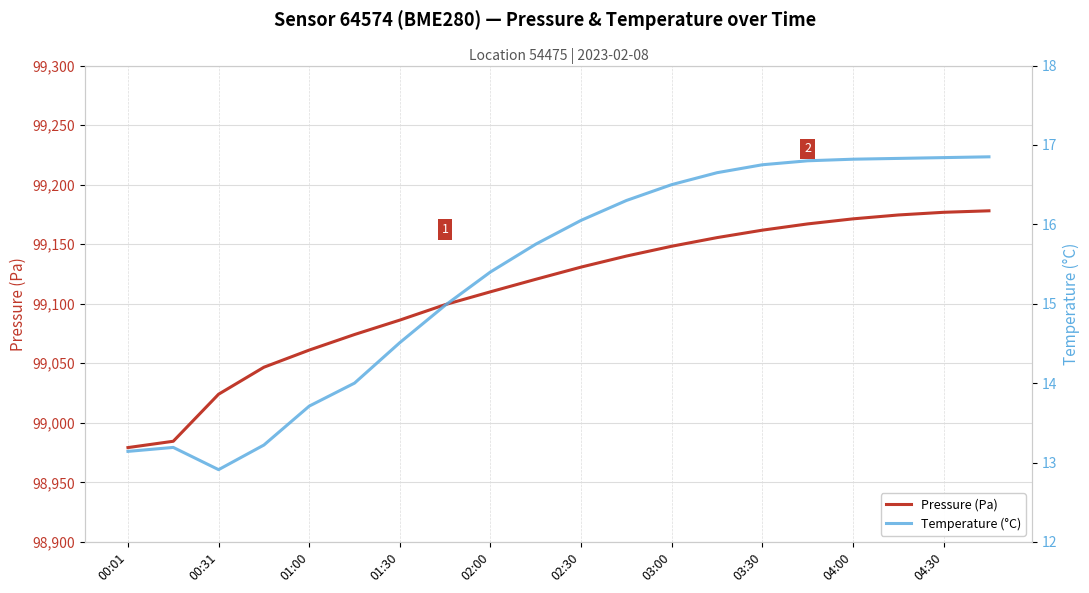

What is the average value of the Temperature (°C) series?

15.4